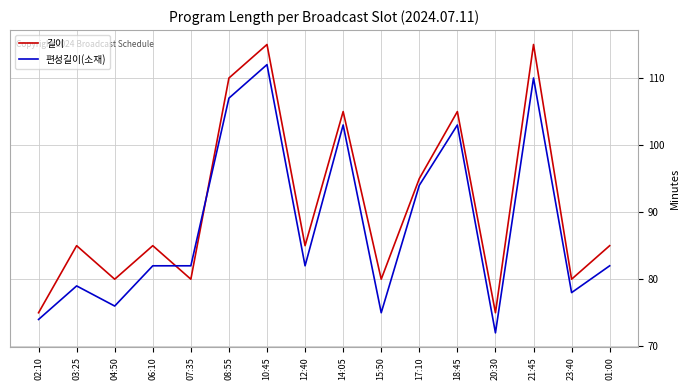

What position from the right is 21:45?

3